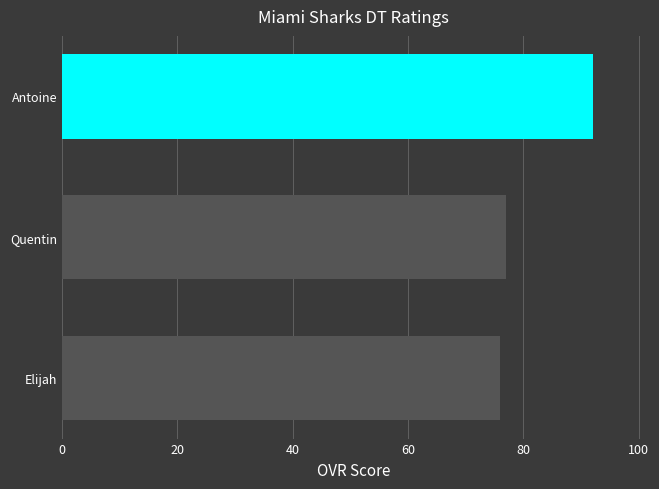

What is the label of the 2nd bar from the bottom?

Quentin